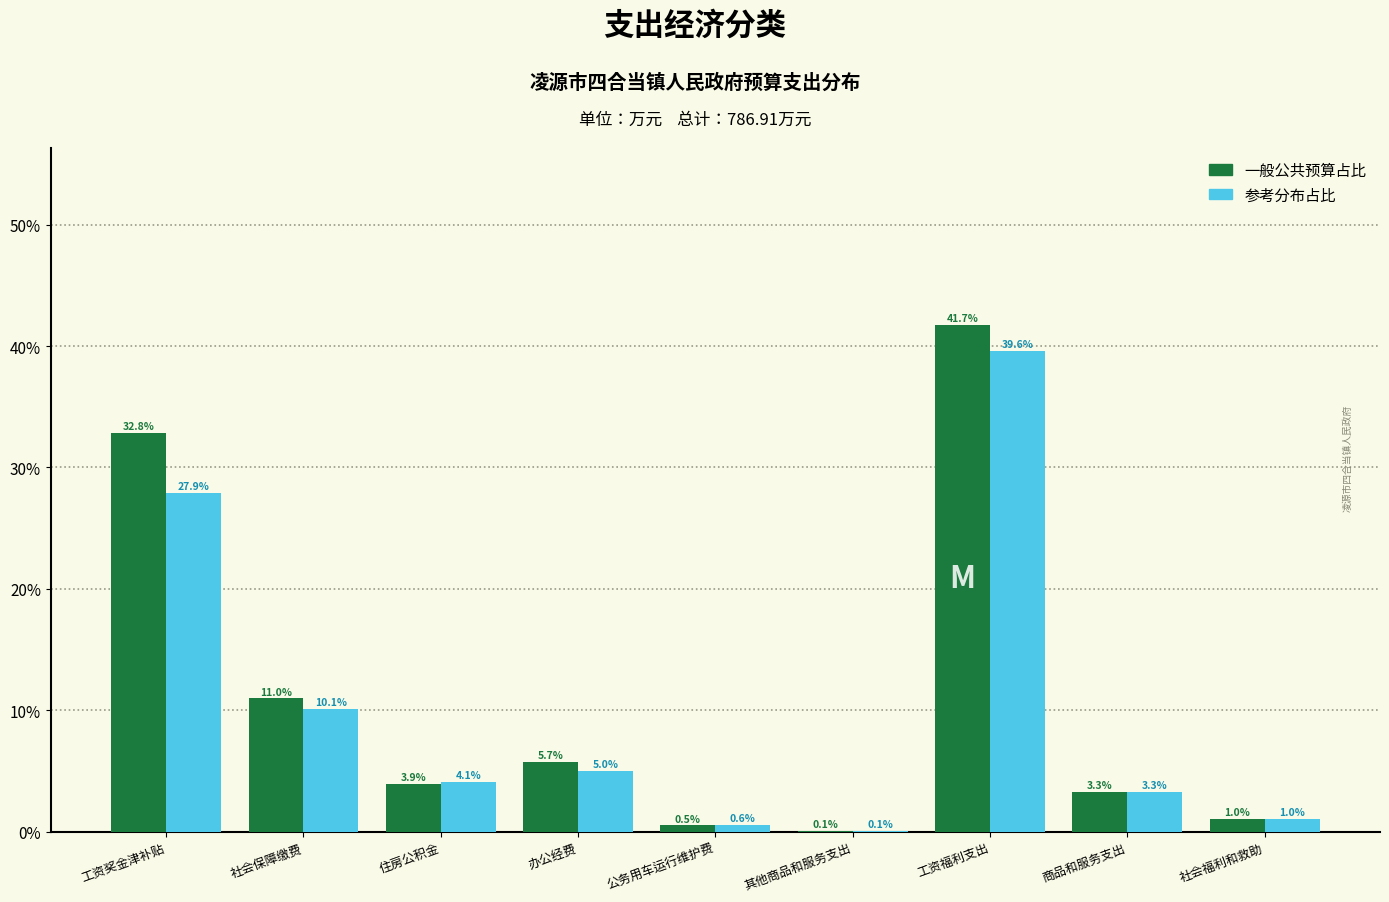

Reading right to left, transcribe all the data shown in this chart.

一般公共预算: 社会福利和救助=1.0	商品和服务支出=3.3	工资福利支出=41.7	其他商品和服务支出=0.1	公务用车运行维护费=0.5	办公经费=5.7	住房公积金=3.9	社会保障缴费=11.0	工资奖金津补贴=32.8
参考分布: 社会福利和救助=1.0	商品和服务支出=3.3	工资福利支出=39.6	其他商品和服务支出=0.1	公务用车运行维护费=0.6	办公经费=5.0	住房公积金=4.1	社会保障缴费=10.1	工资奖金津补贴=27.9